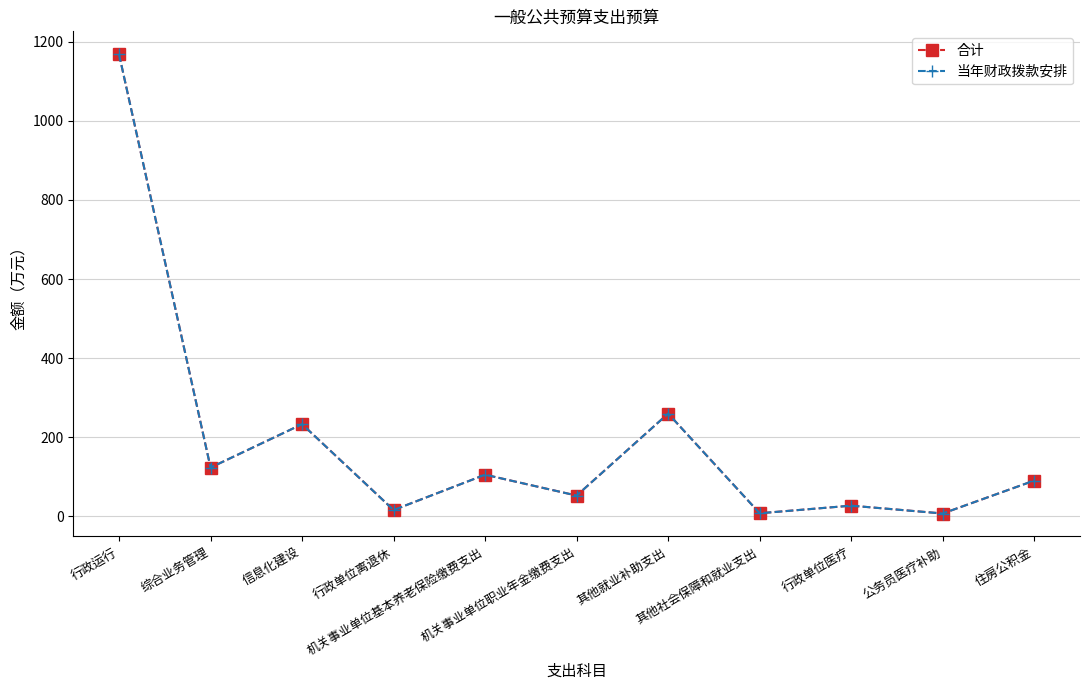

True or false: 当年财政拨款安排 and 合计 cross at least once.

False